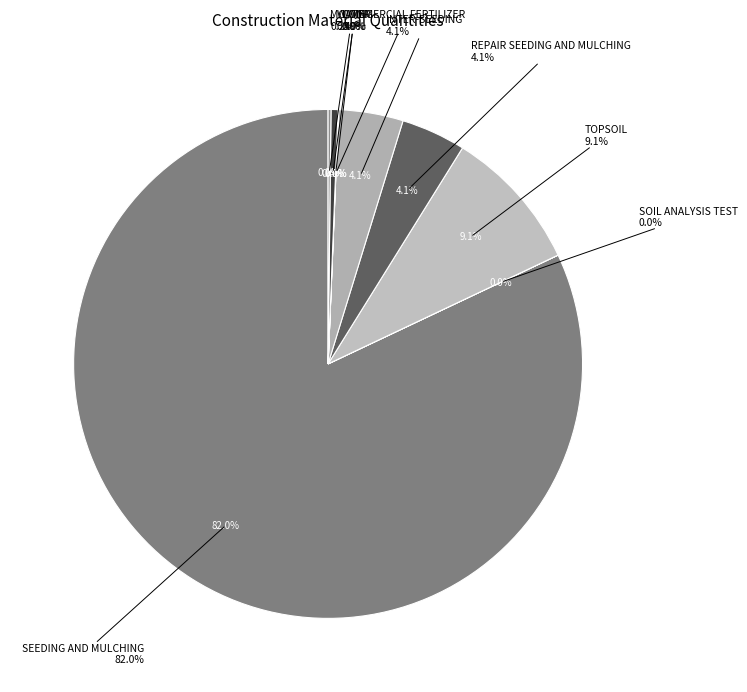

How much of the chart is everything except TOPSOIL?

90.9%